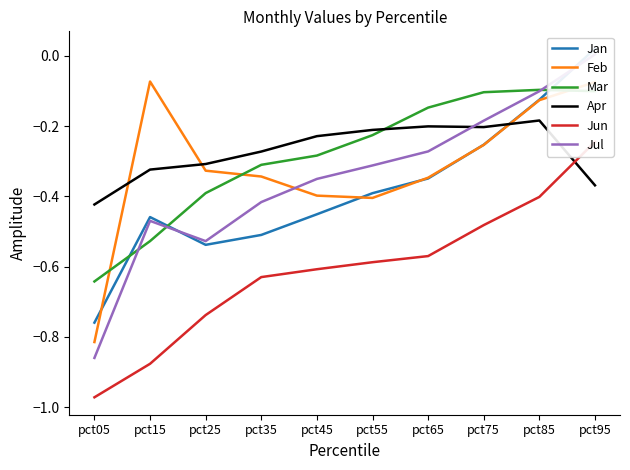

At which category is the sum across all series the highest?

pct95